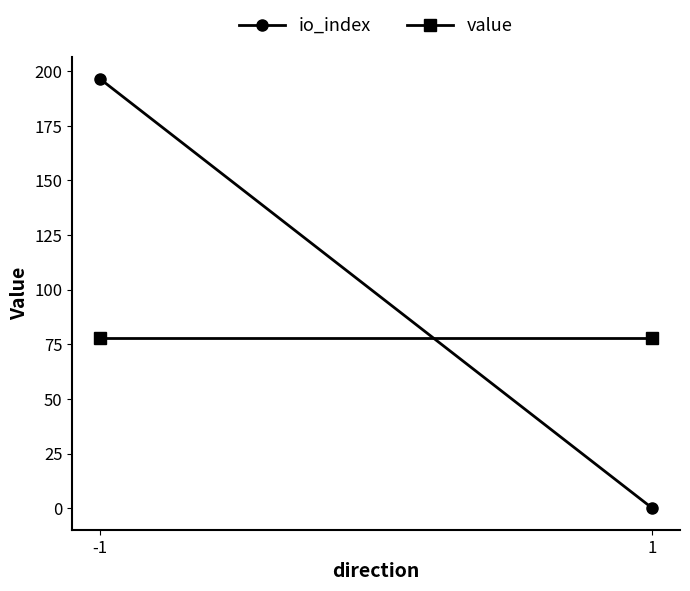

Reading right to left, transcribe all the data shown in this chart.

io_index: 1=0.0	-1=196.5
value: 1=78.0	-1=78.0